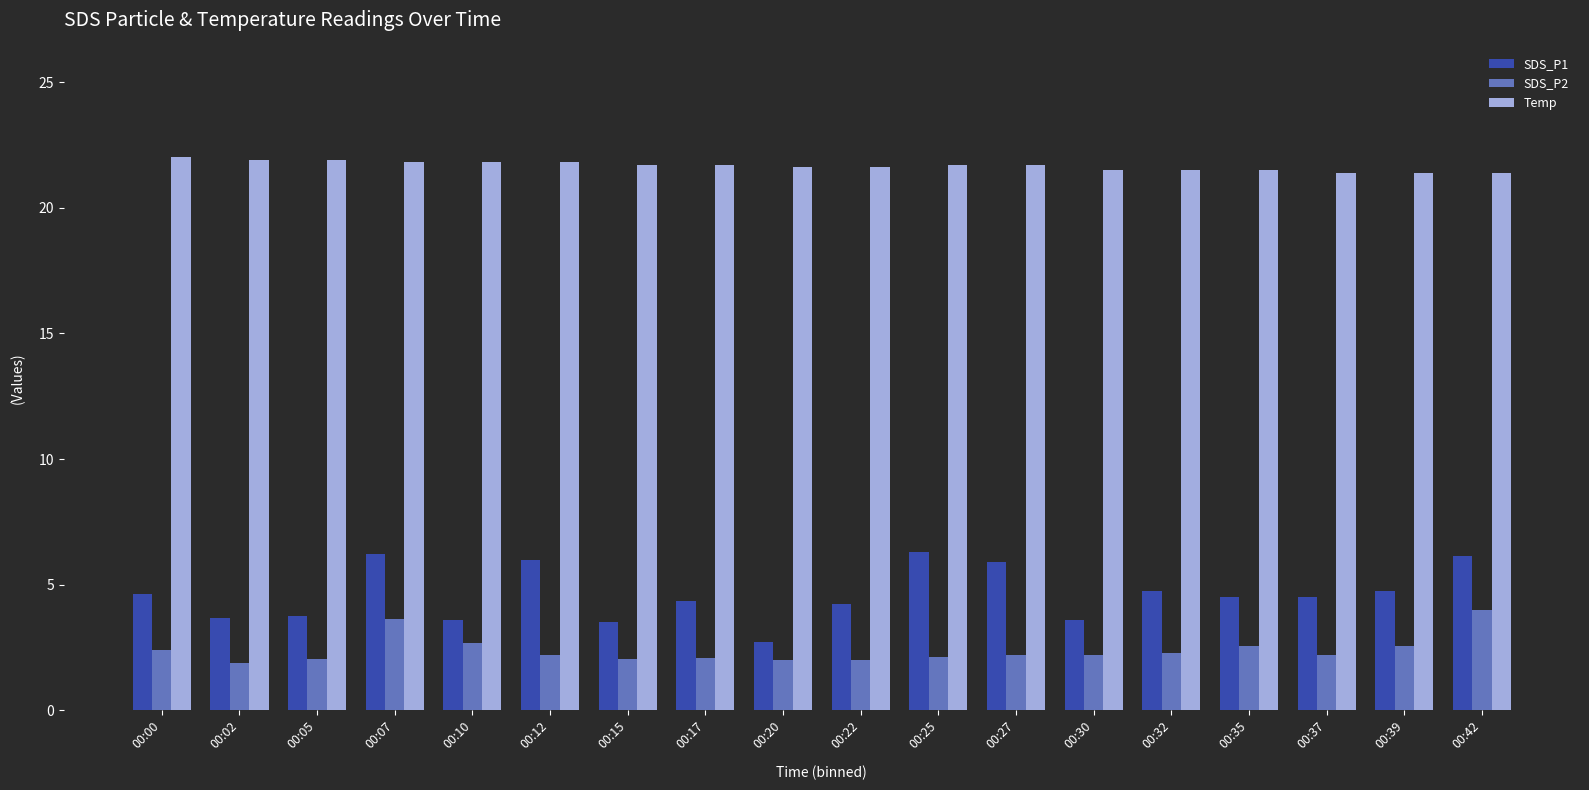

What is the minimum value for SDS_P2?

1.9